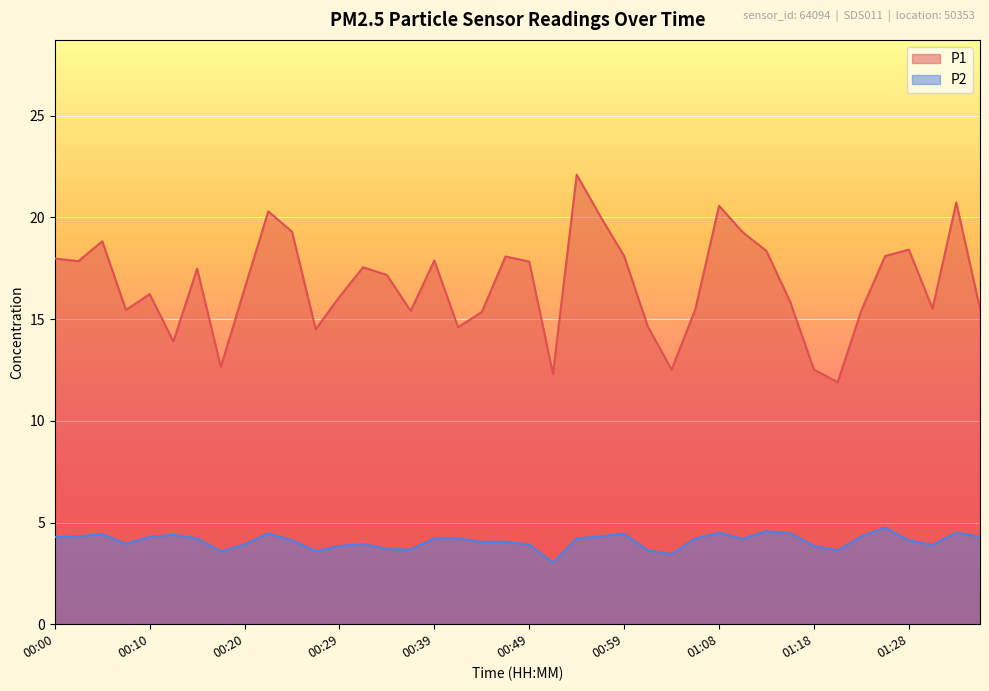

What is the spread (max minus min) of values at 01:26?

13.4